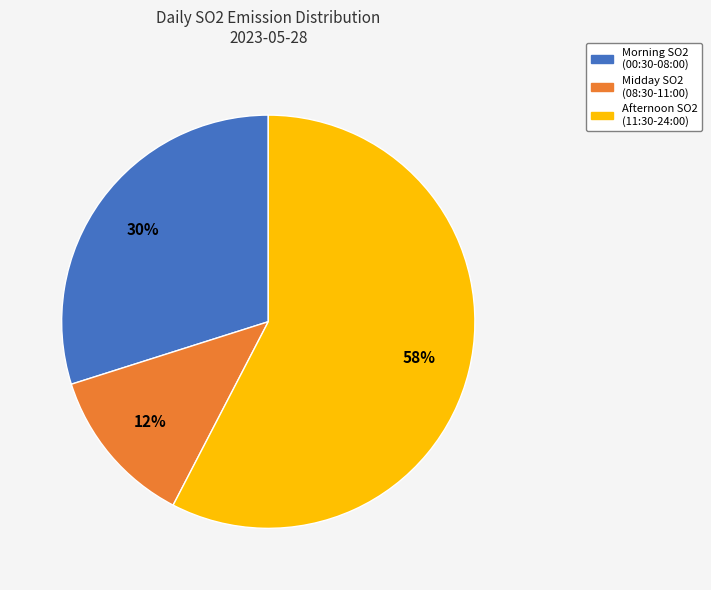

Combined, do Midday SO2 (08:30-11:00) and Afternoon SO2 (11:30-24:00) account for over 50%?

Yes